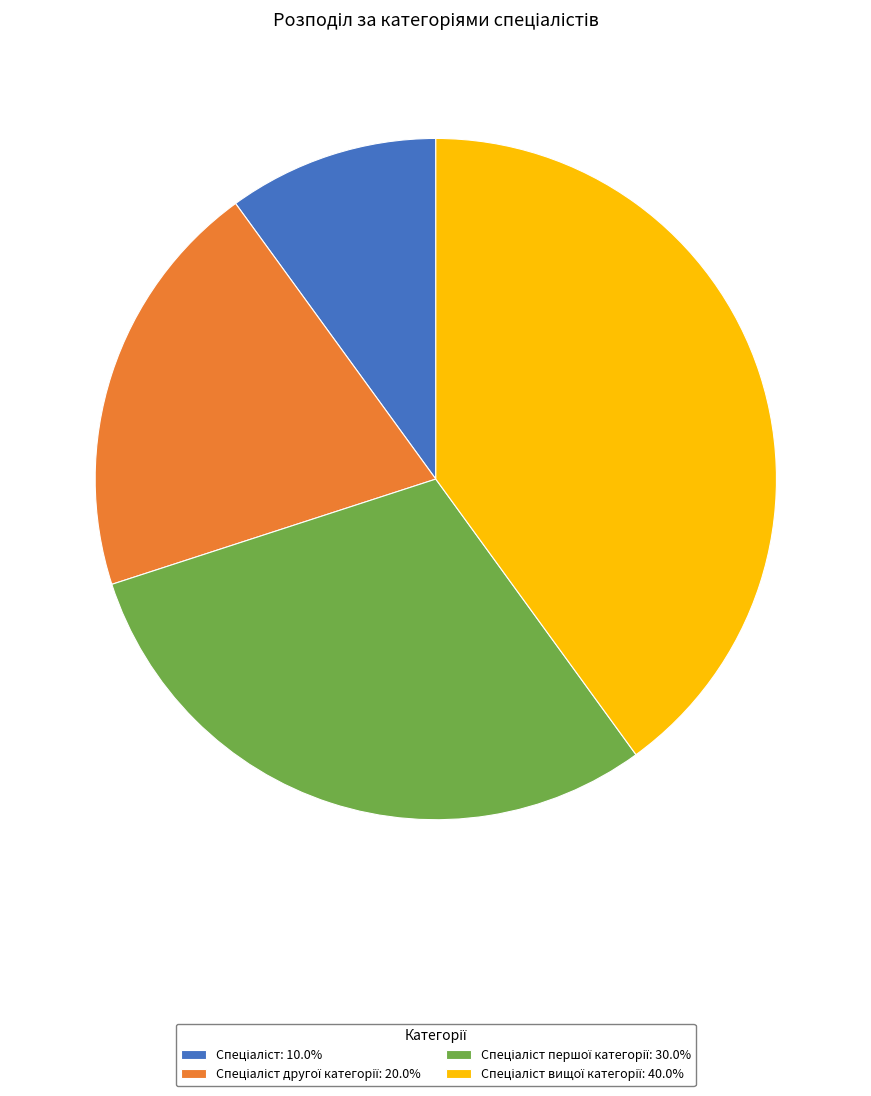

Does any single category account for the majority?

No